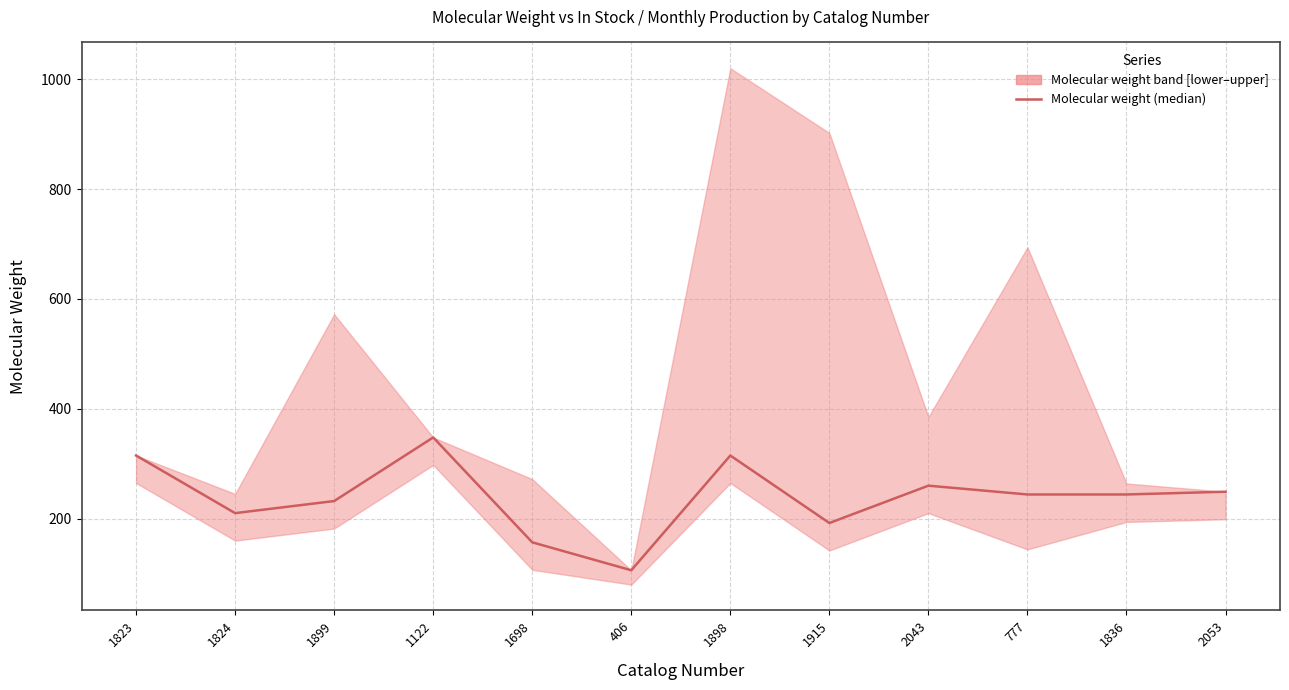

At which label does the data first exceed 244?

1823